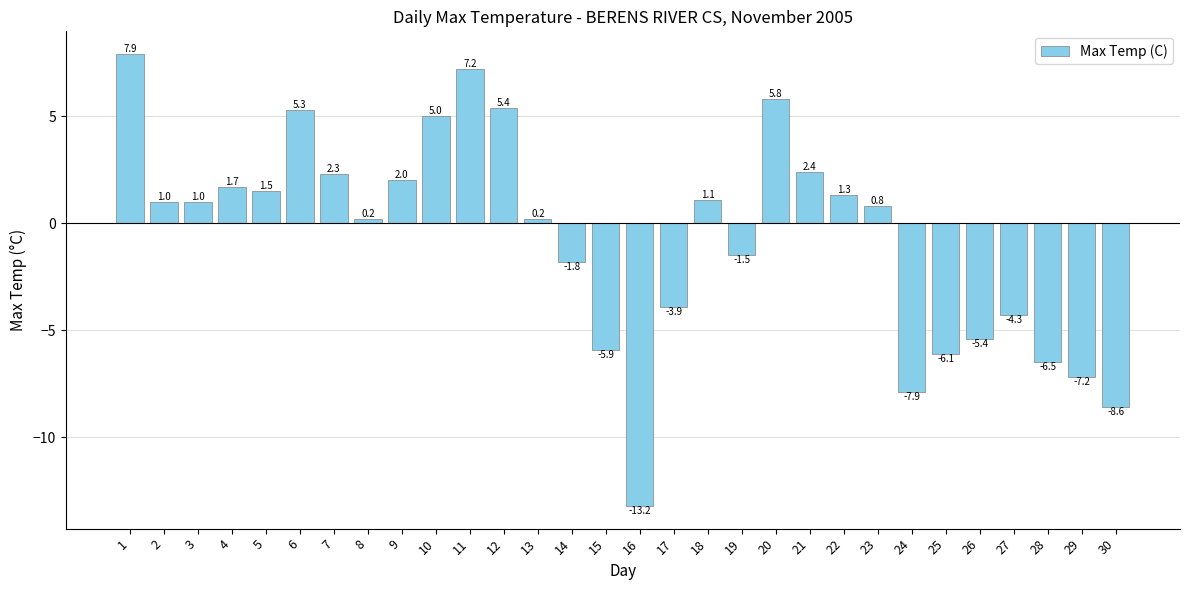

What is the change in value from 15 to 28?

-0.6